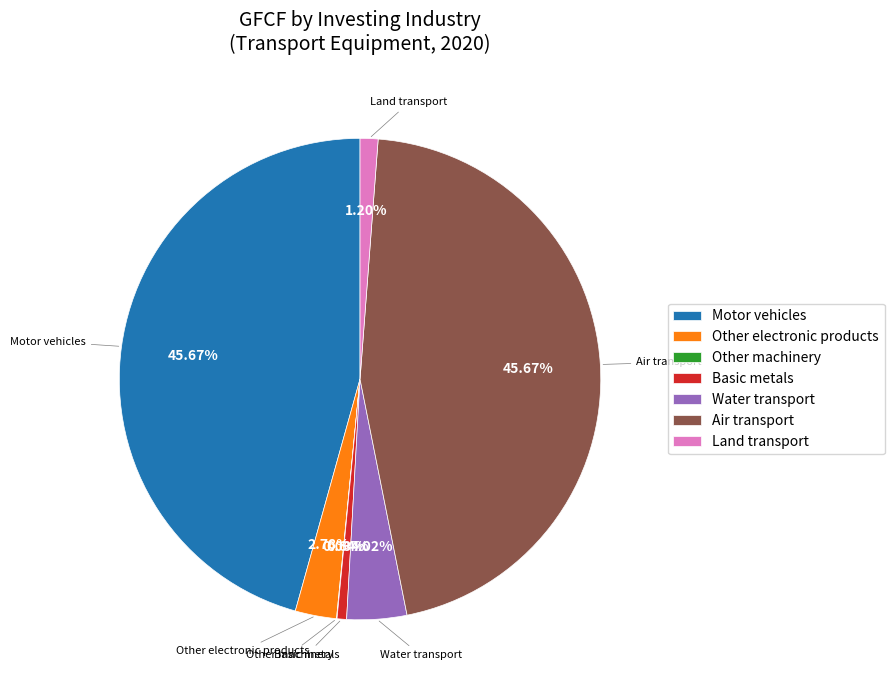

What is the ratio of the value at Air transport to the value at Motor vehicles?

1.0